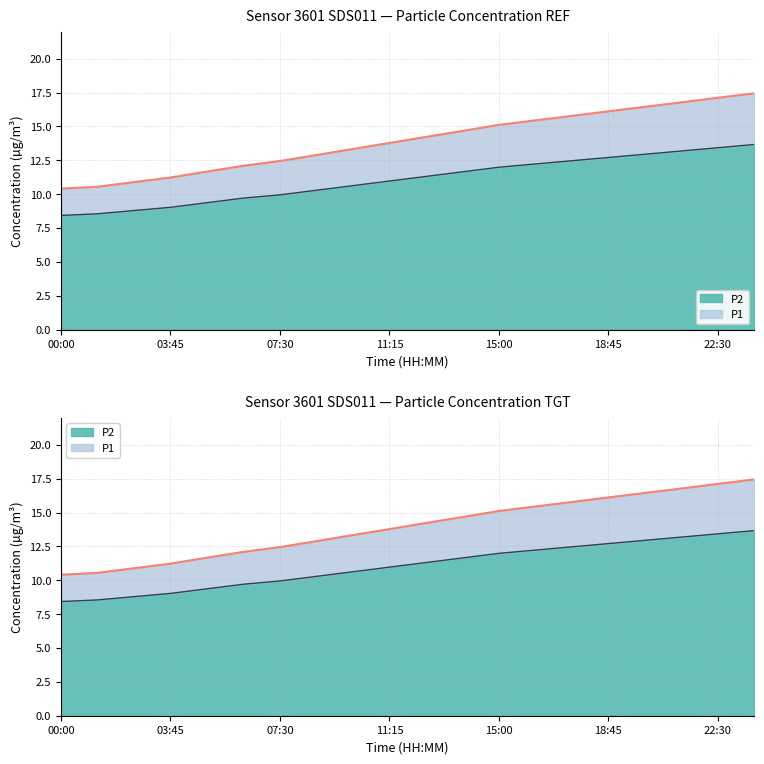

What is the spread (max minus min) of values at 01:15?

2.0